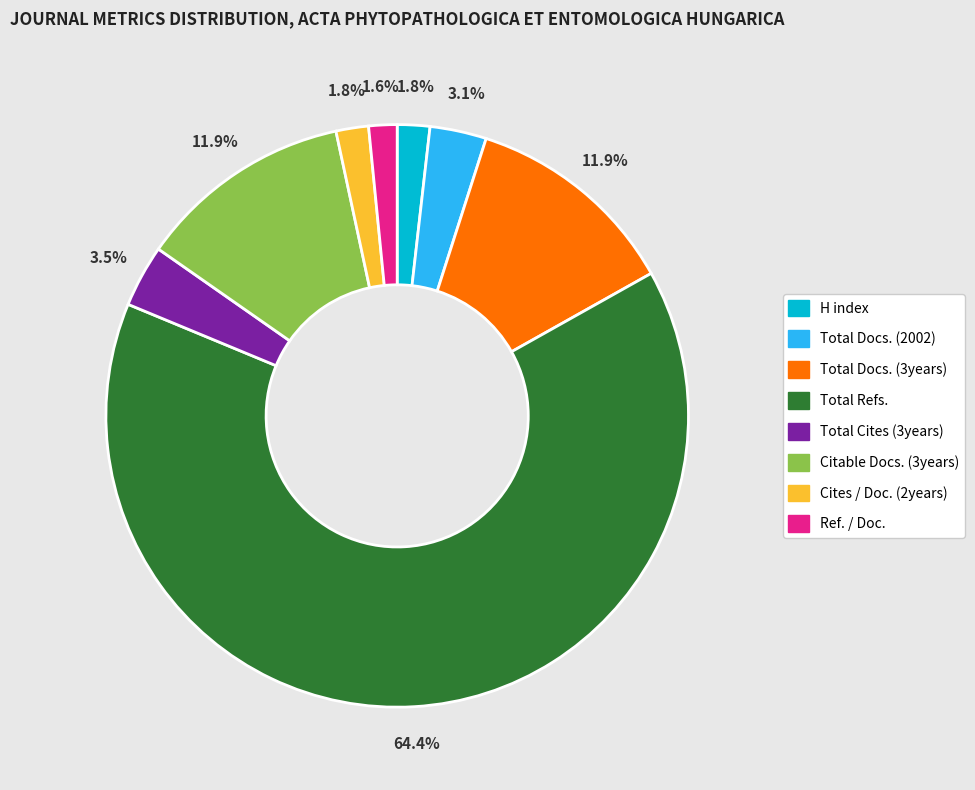

Which category has the biggest portion of the pie?

Total Refs.